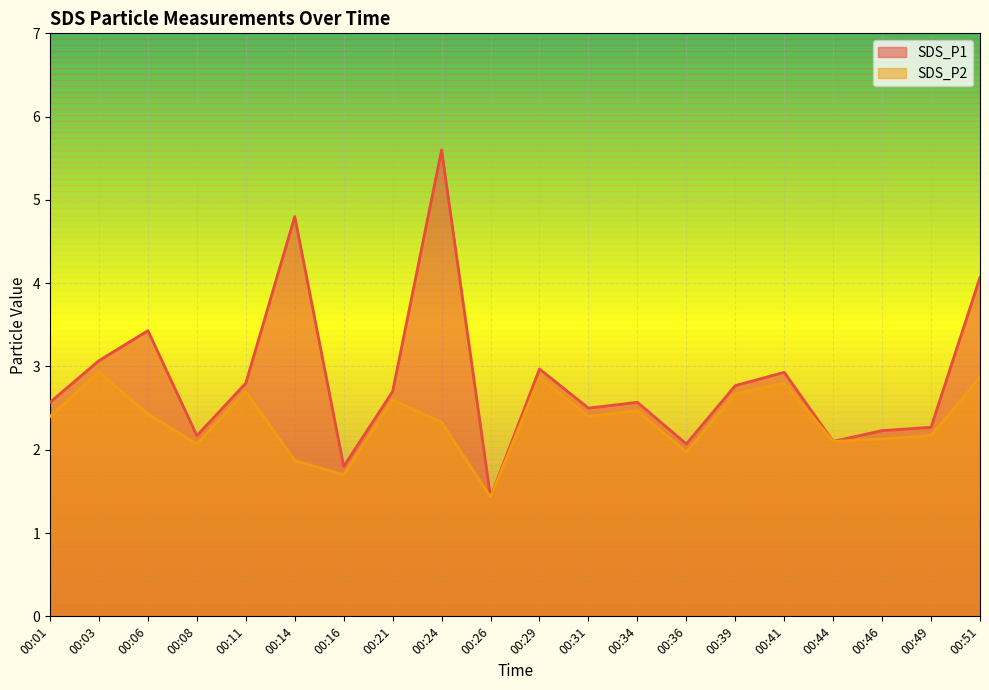

In SDS_P2, how many points are lower than both neighbors (excluding endpoints)?

6